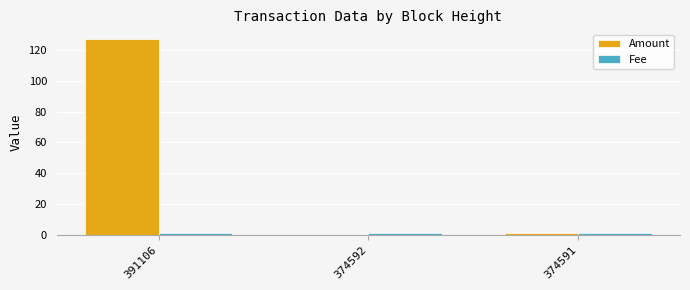

Which category has the highest value across all series?

391106